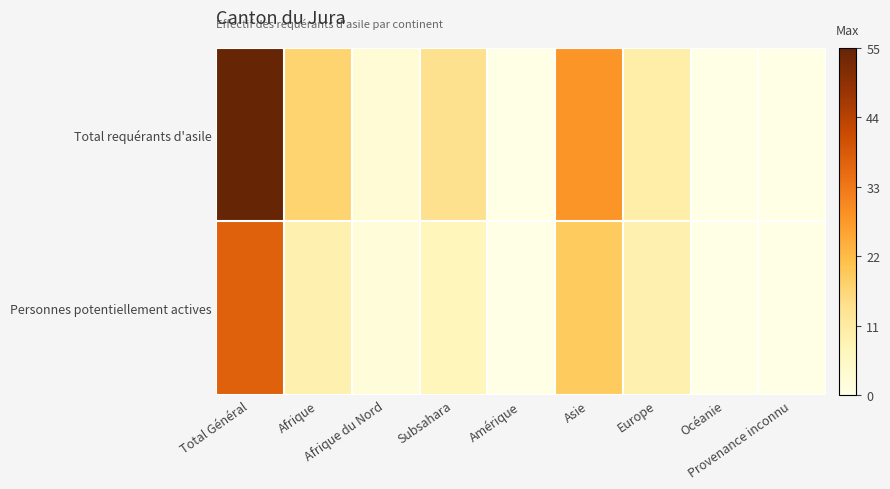

Rank the series by their maximum value, from lowest to highest.

Personnes potentiellement actives, Total requérants d'asile